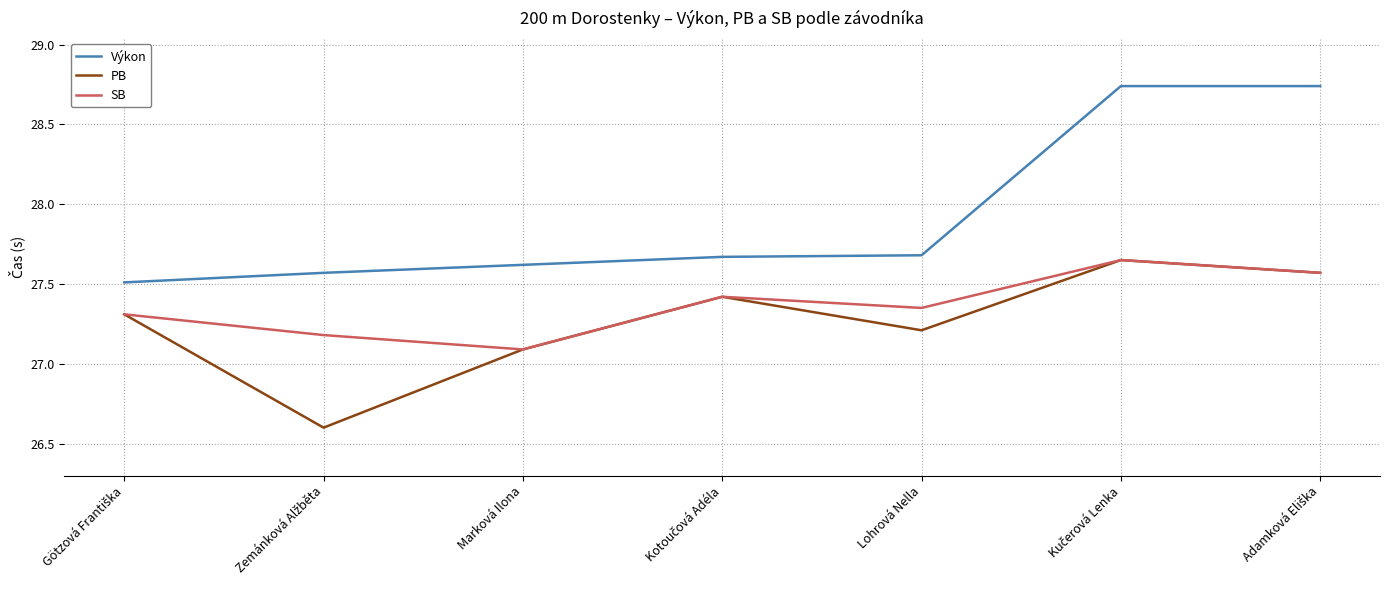

True or false: Výkon has a value of 27.6 at Marková Ilona.

True